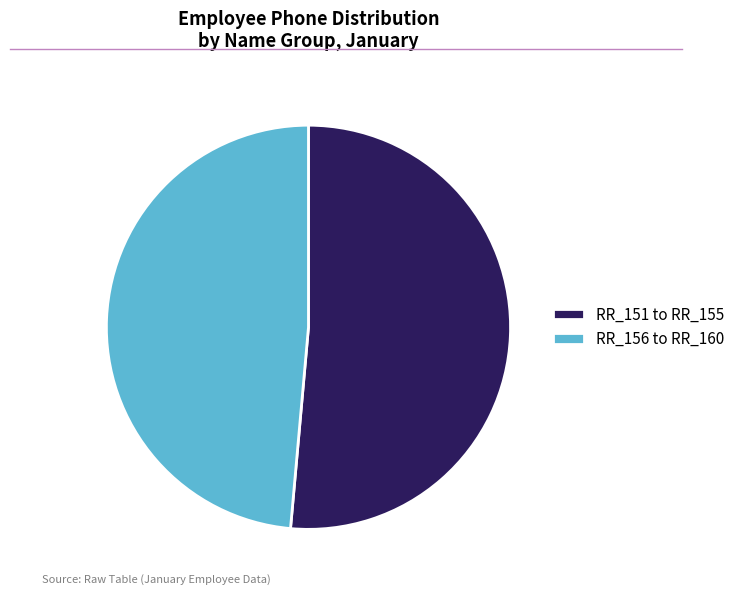

Count the number of slices in the pie.

2